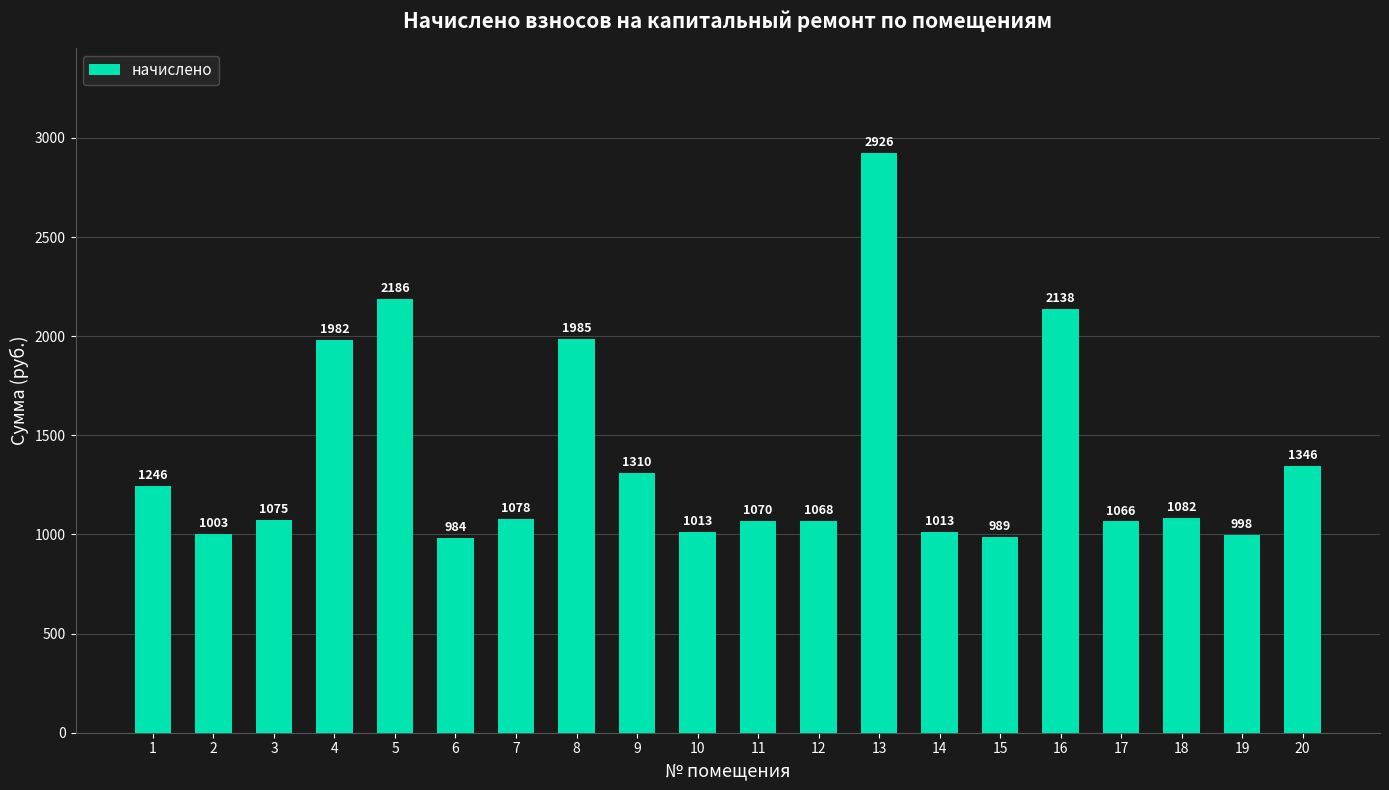

What is the smallest value displayed?

984.0